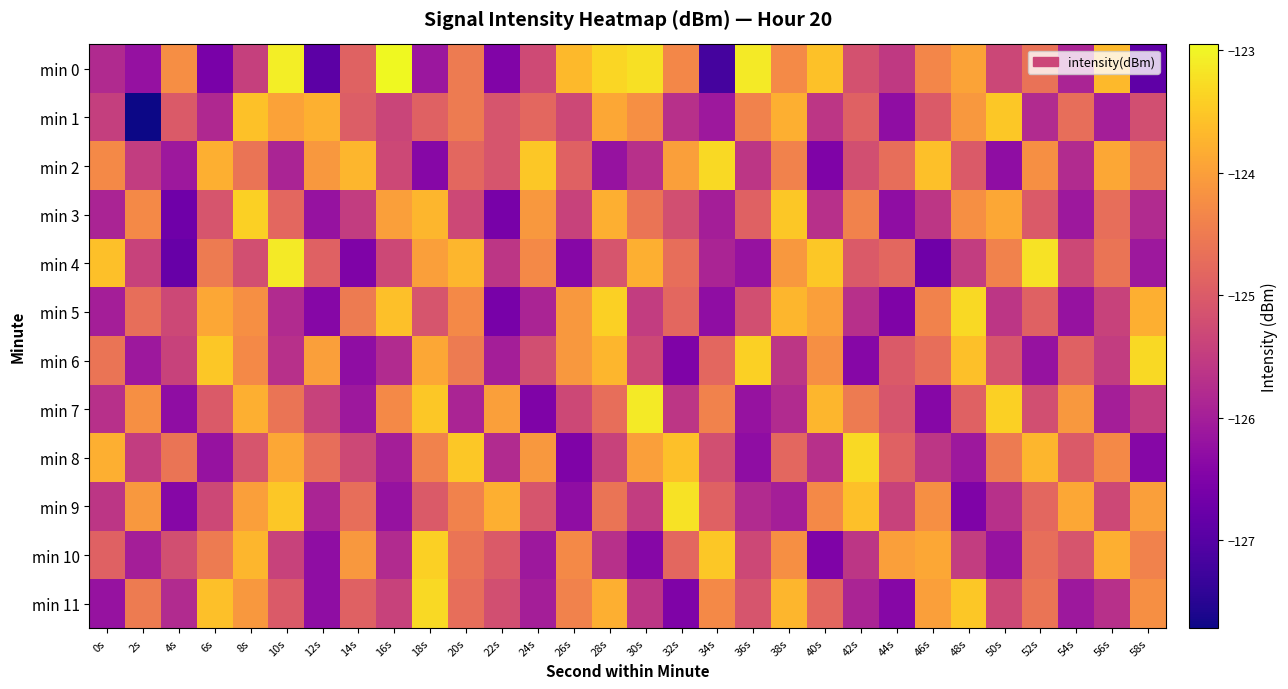

What is the total value across all series at 28s?

-1493.6